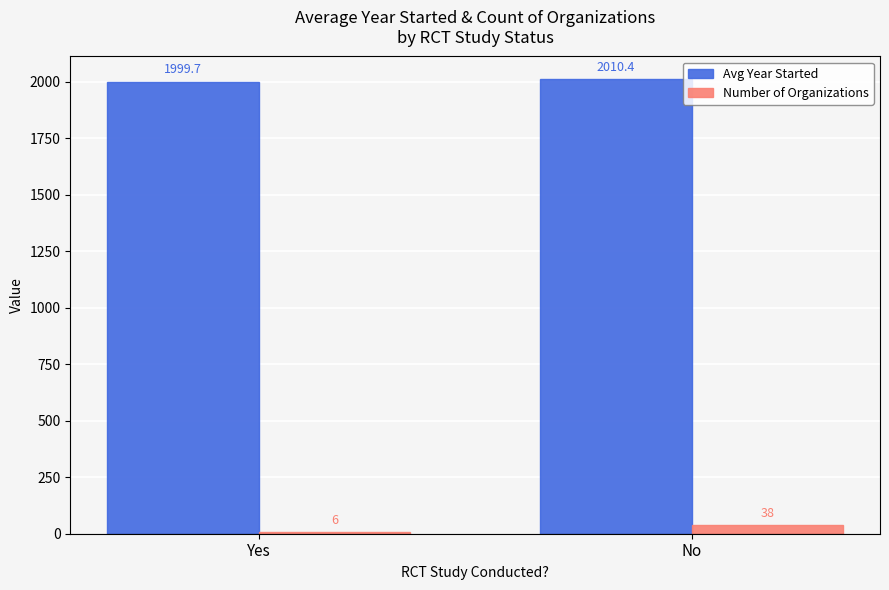

How many groups of bars are there?

2